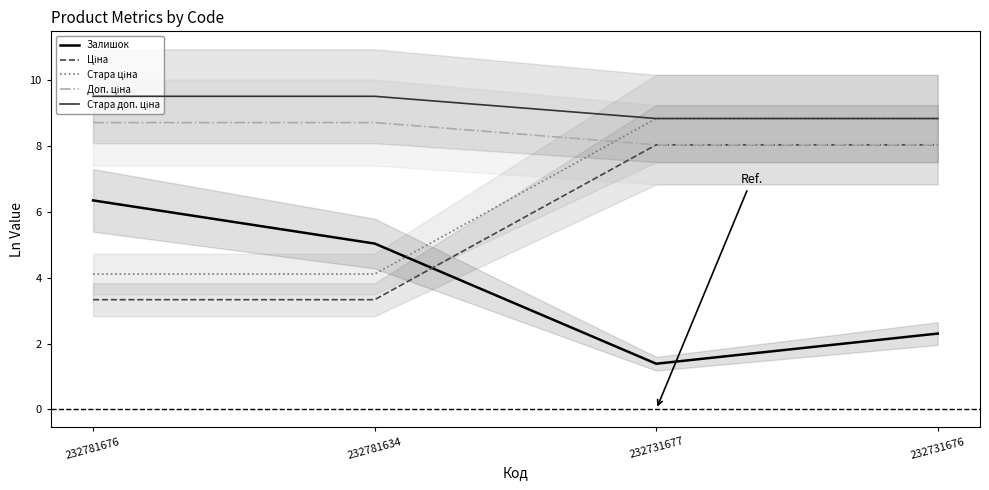

How many values in the Залишок series exceed 5?

2